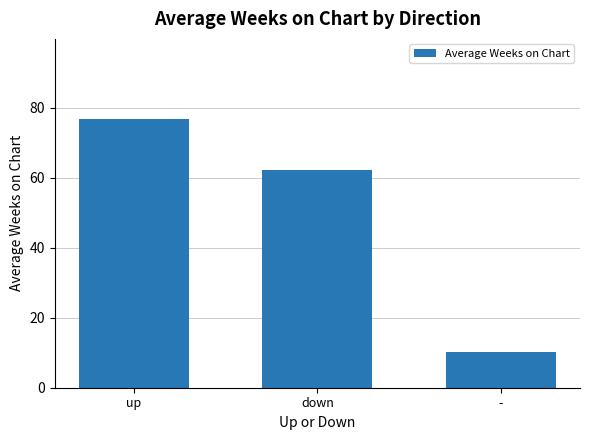

How many values are below 62?

1